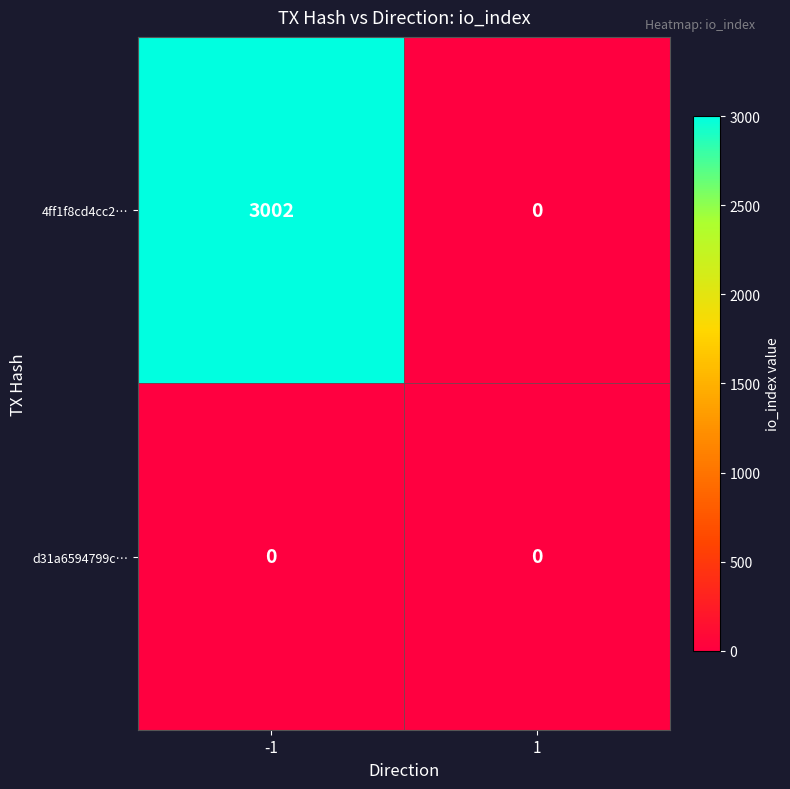

How many data points does each series have?

2